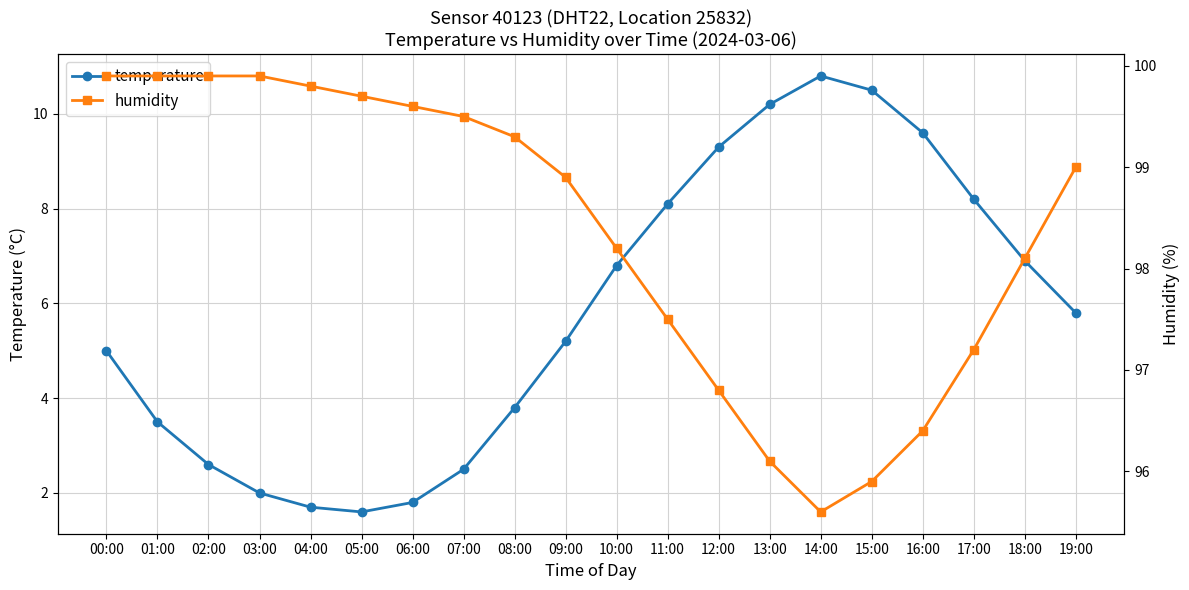

What is the total value across all series at 06:00?

101.4